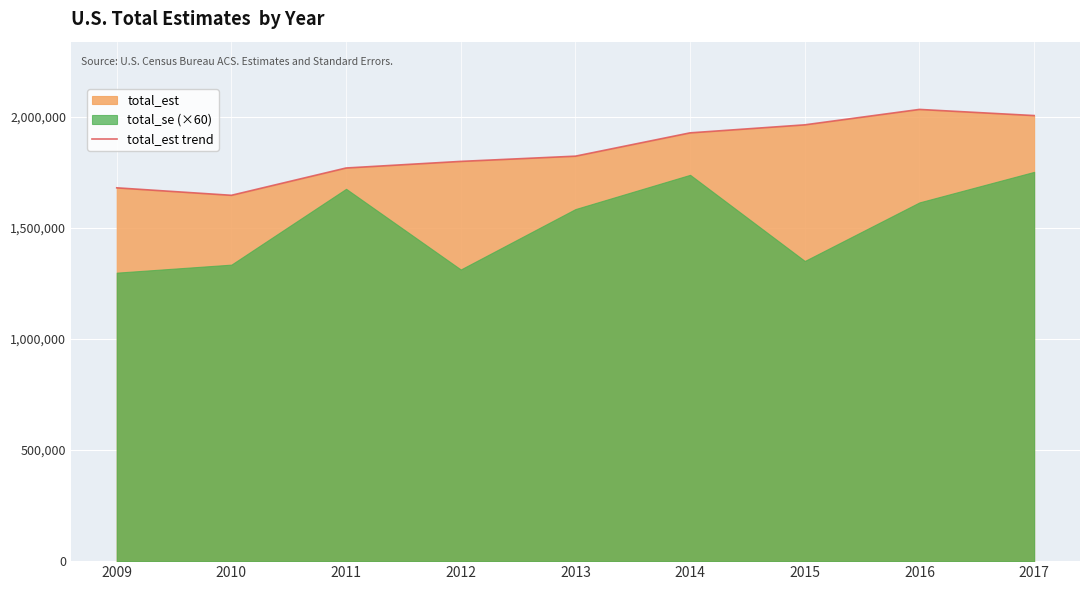

How many data points are above 1822511?

4